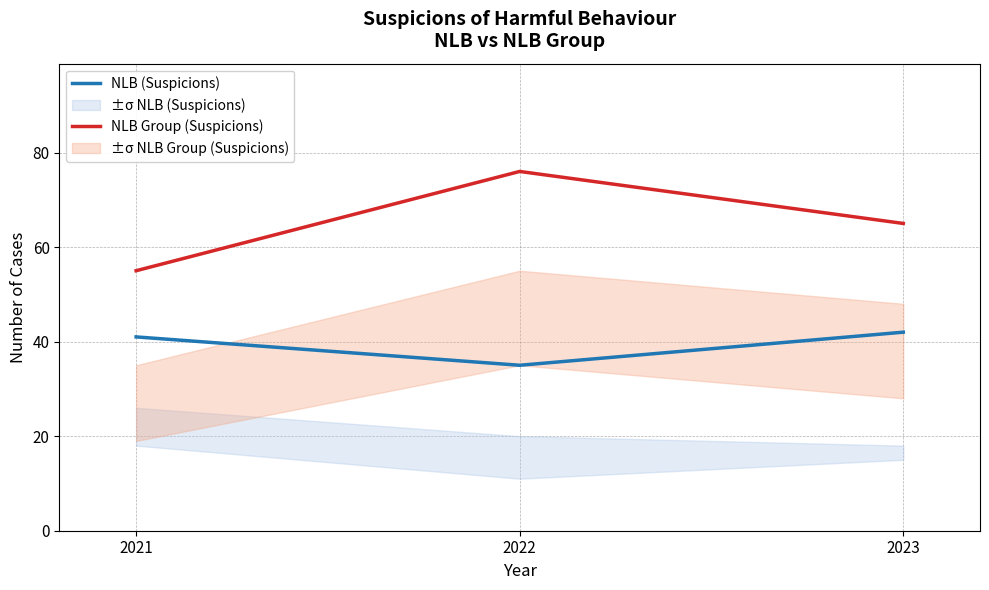

What is the difference between the maximum and second lowest values in the NLB (Suspicions) series?

1